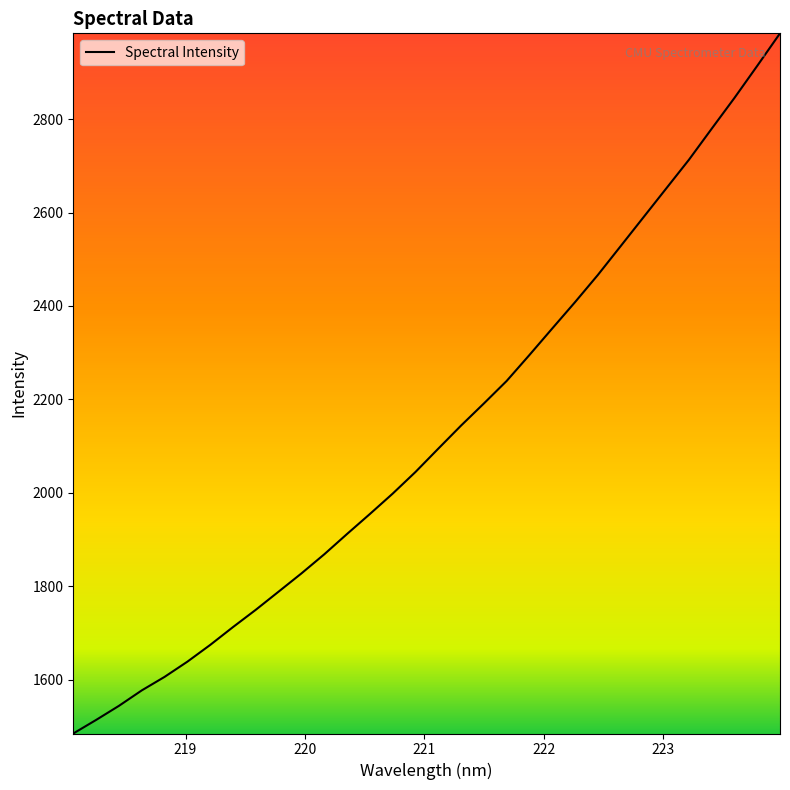

What is the smallest value displayed?

1484.4